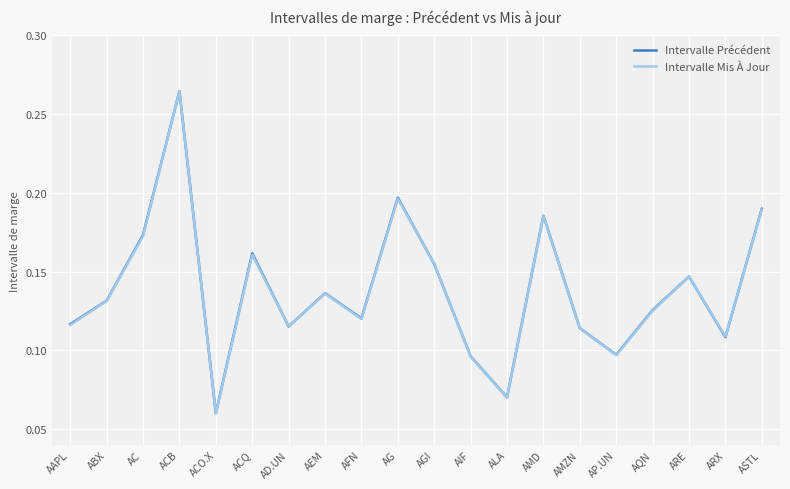

At which label does Intervalle Mis À Jour reach its minimum?

ACO.X